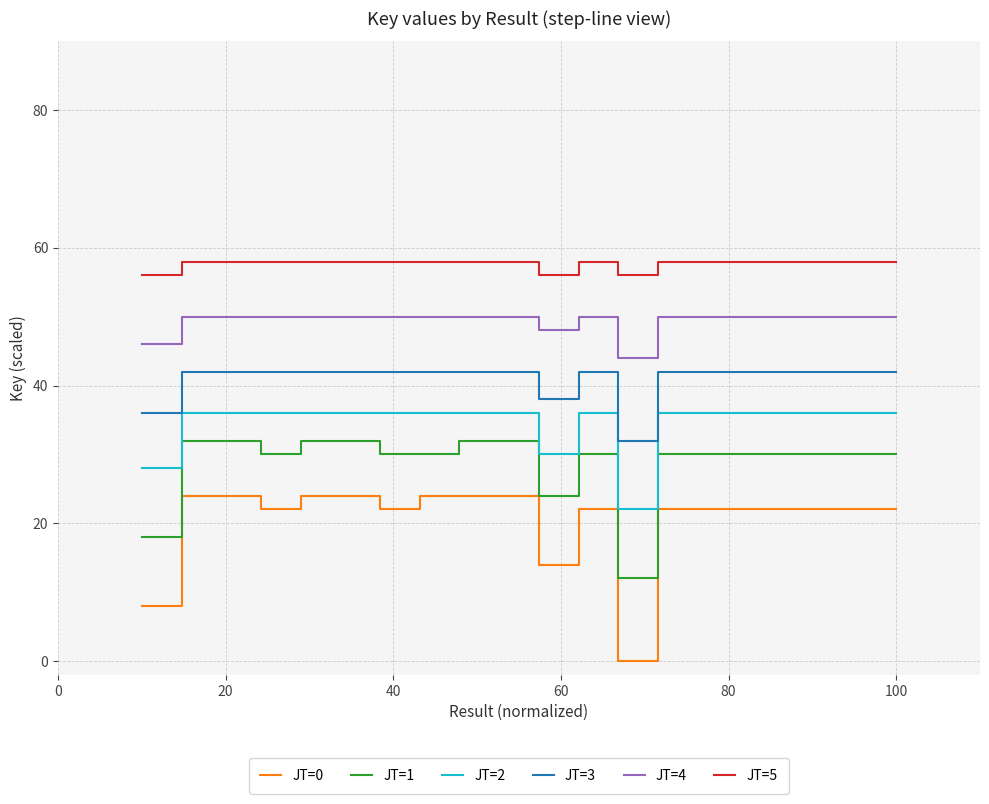

Count the number of categories in the chart.

20